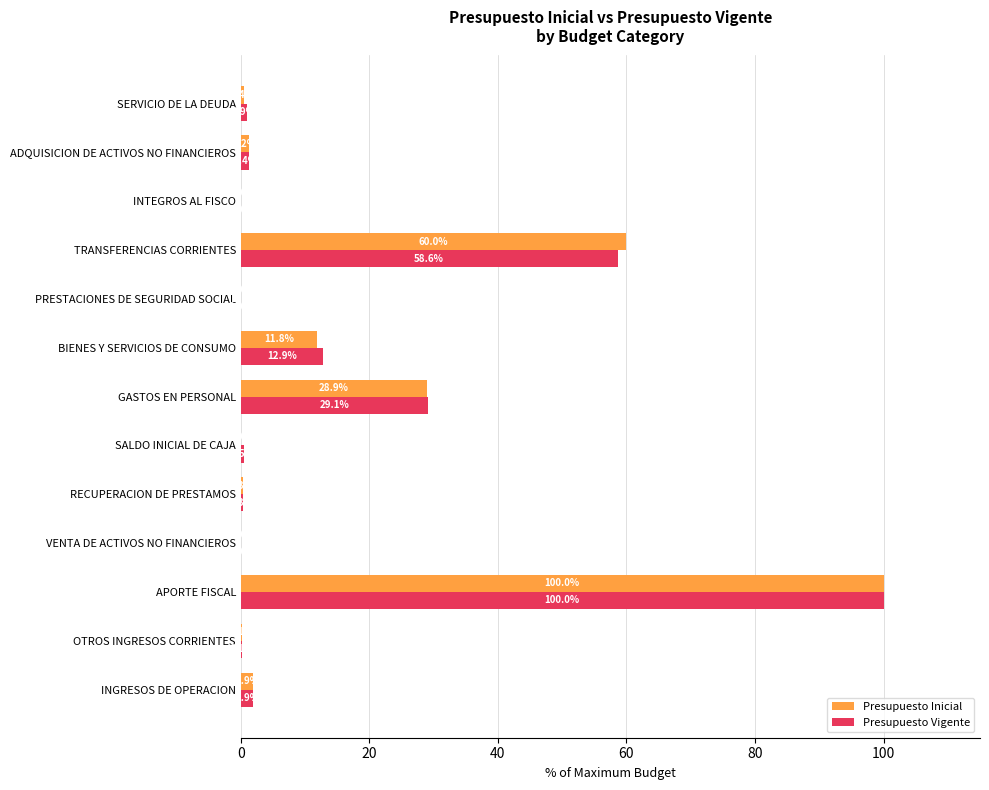

What is the greatest value displayed?

100.0